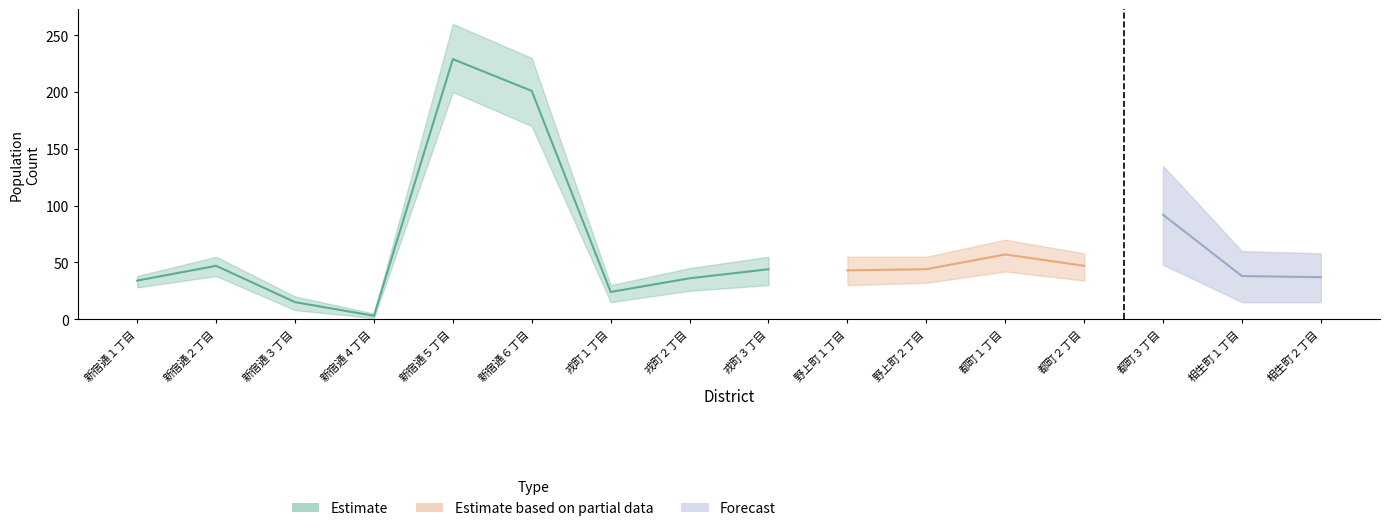

Which series has the largest total across all categories?

Estimate